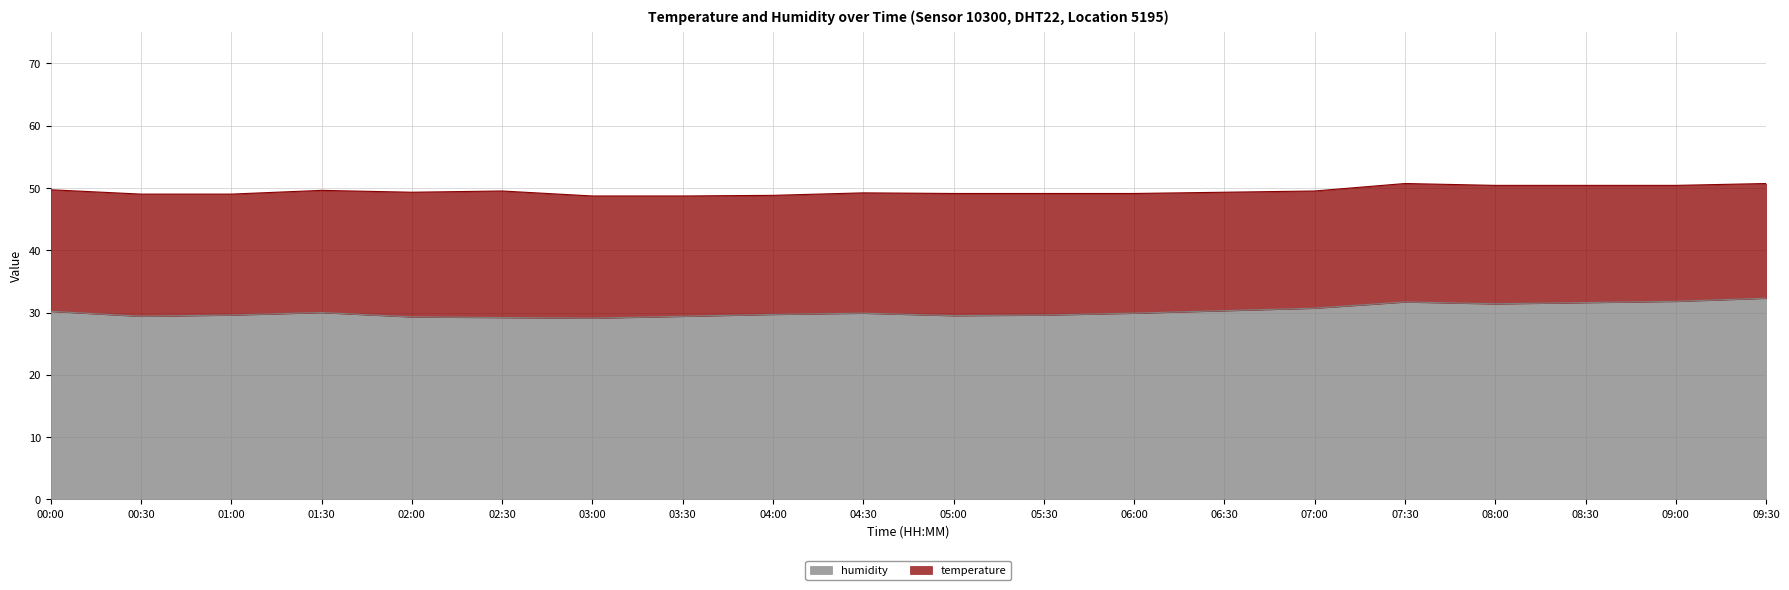

What is the maximum value shown in the chart?

32.3